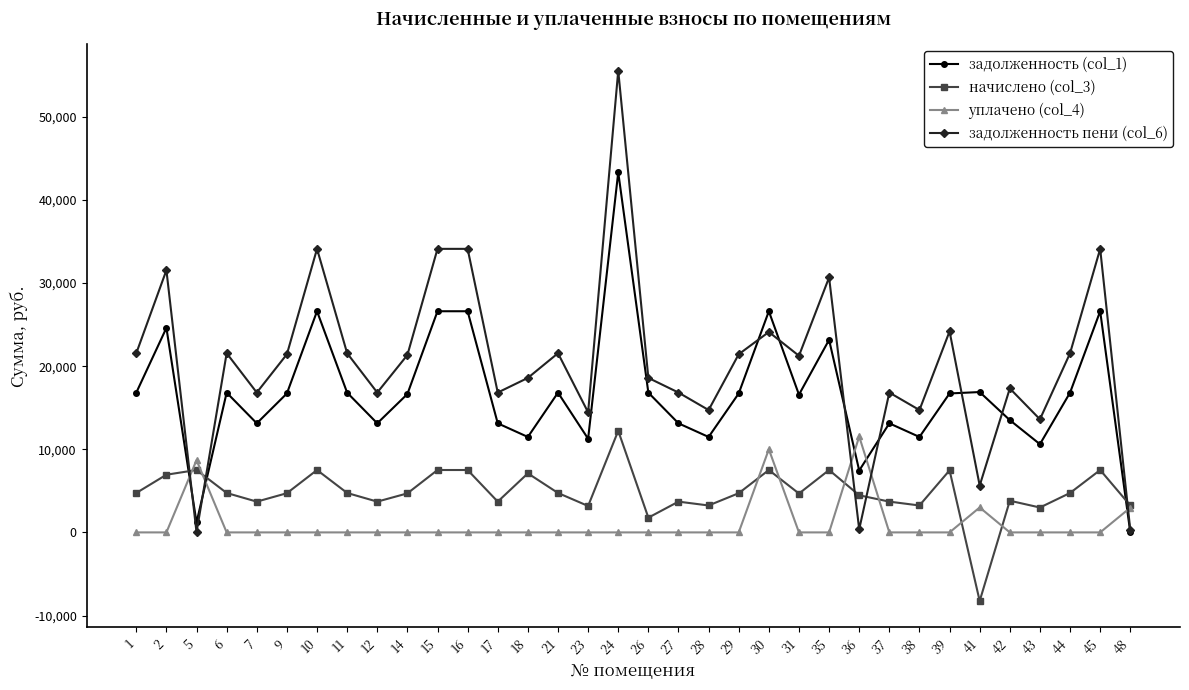

Rank the series at 1 from highest to lowest value.

задолженность пени (col_6), задолженность (col_1), начислено (col_3), уплачено (col_4)